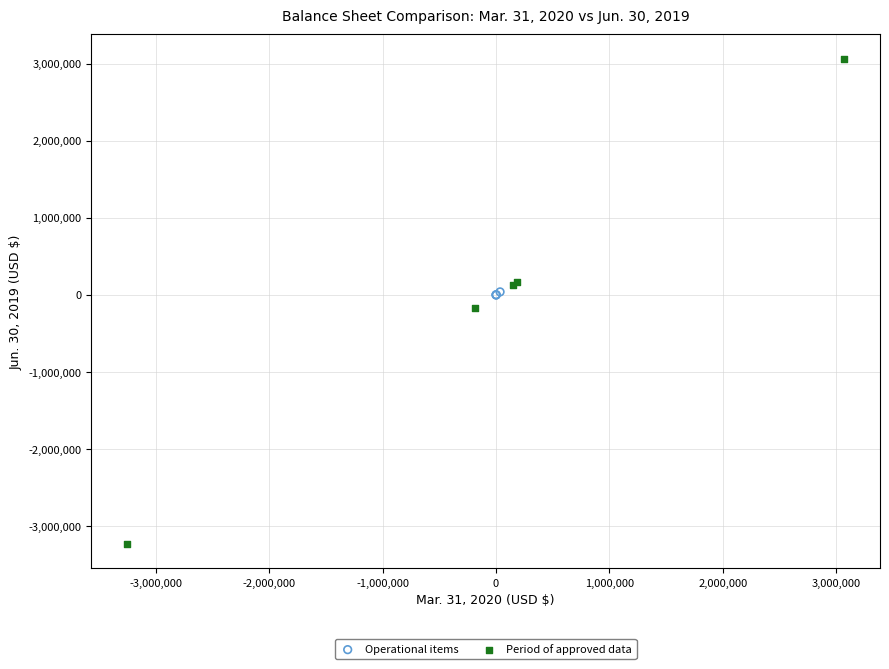

Which series contains the lowest Y value?

Period of approved data